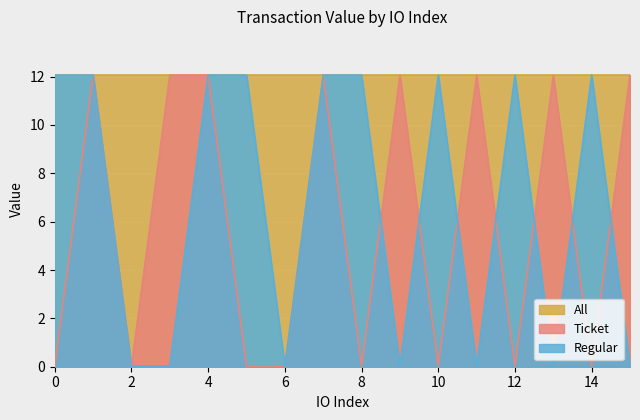

True or false: Regular has a value of 0.0 at 9.

False